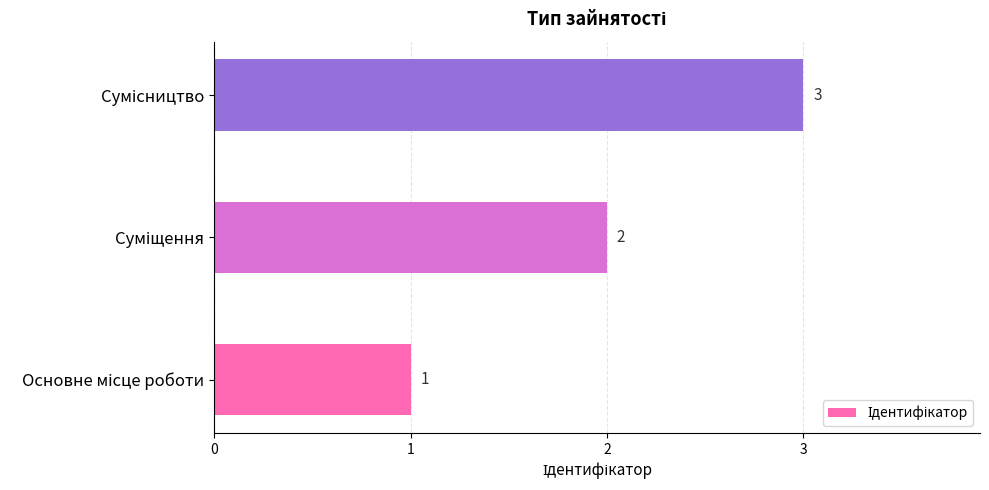

What is the maximum value shown in the chart?

3